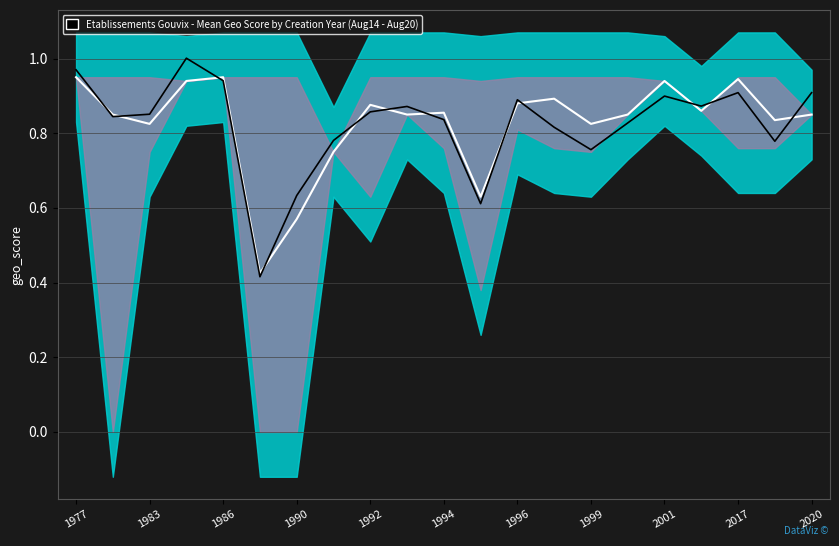

The mean_geo_score series shows 0.8 at 1983. True or false?

True